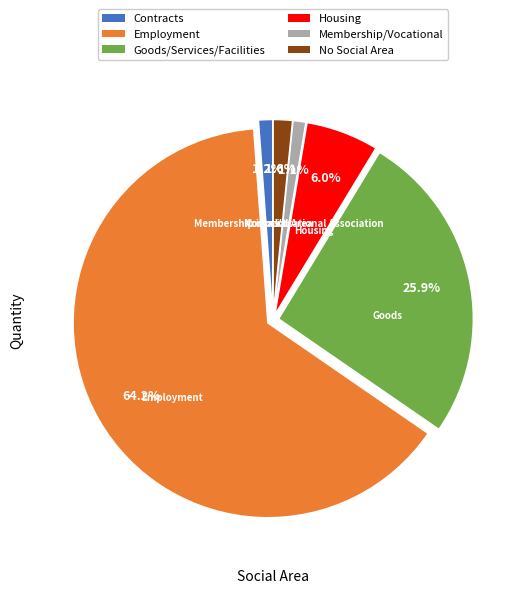

Count the number of slices in the pie.

6